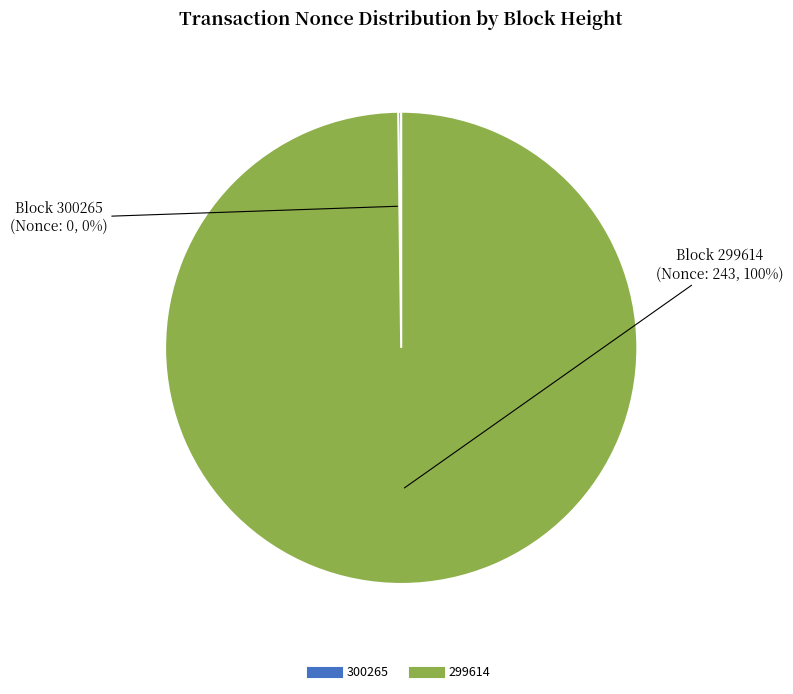

Is there any slice that represents more than half of the pie?

Yes